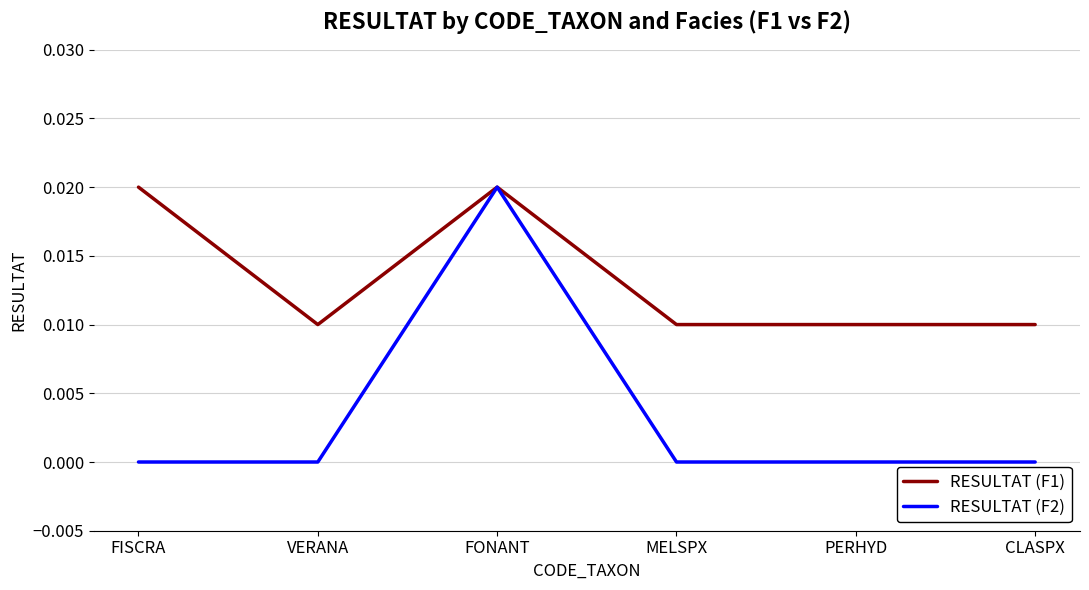

What is the sum of all RESULTAT (F1) values?

0.1